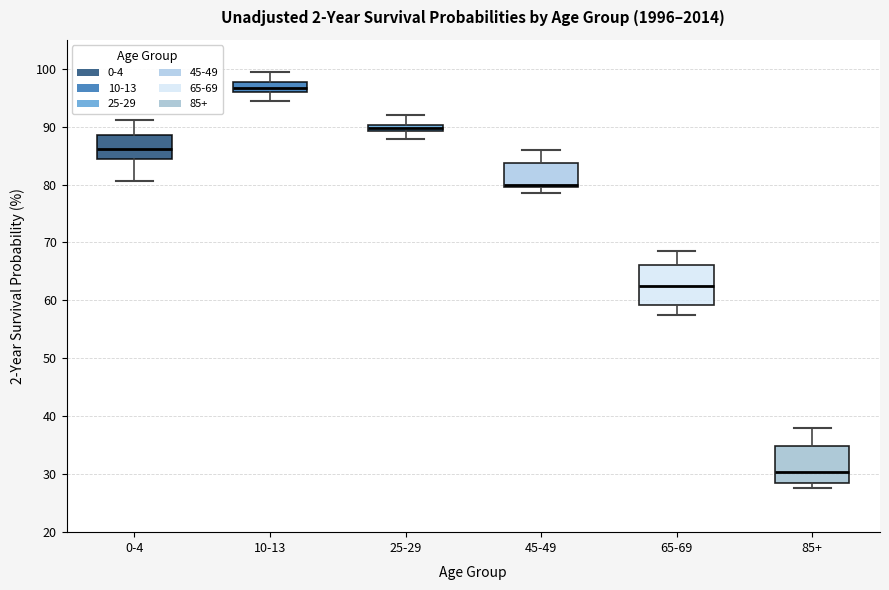

Where does the upper whisker of the box for 45-49 end on the y-axis? The values are not printed on the chart, so give them approximately, as read against the axis.

86